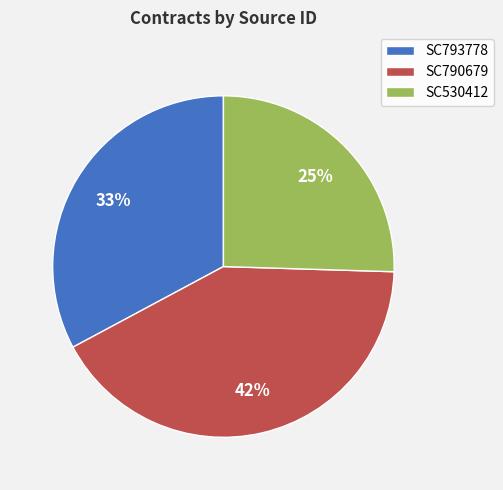

Rank the categories by value from highest to lowest.

SC790679, SC793778, SC530412